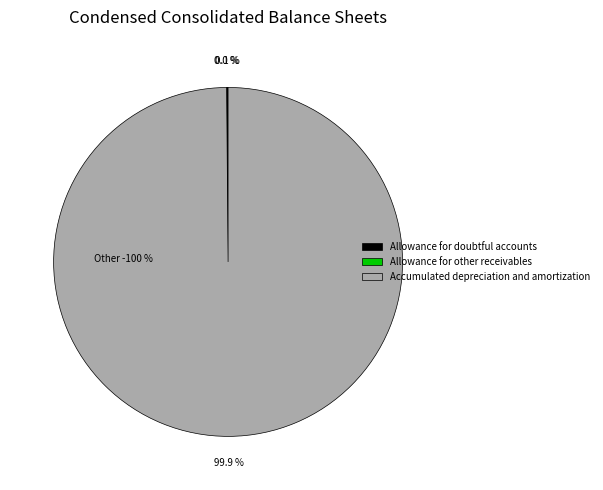

What is the change in value from Allowance for doubtful accounts to Accumulated depreciation and amortization?

+22375